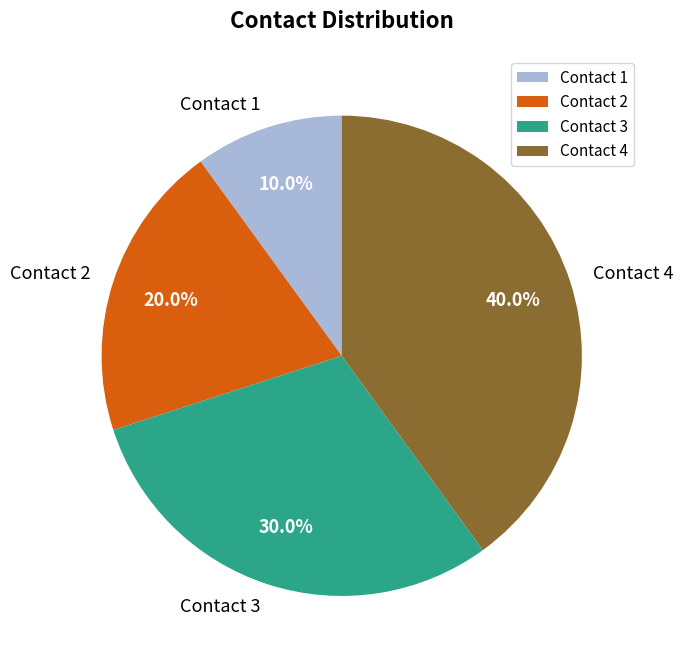

What is the total percentage of Contact 4 and Contact 3?

70.0%